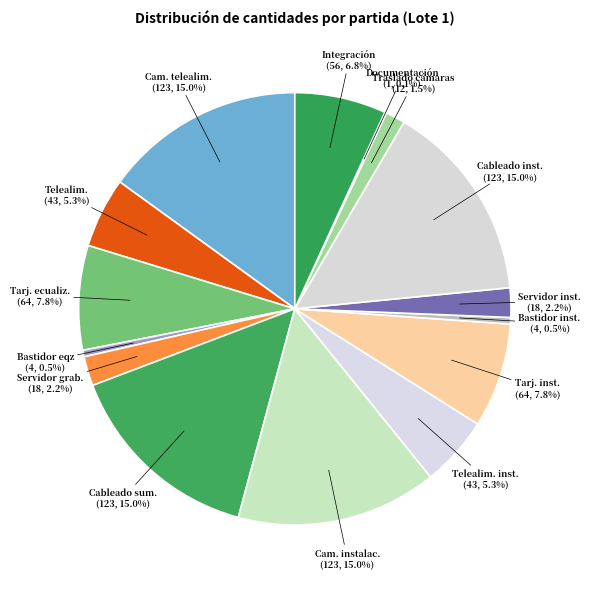

What percentage do Servidor grab. and Tarj. ecualiz. together represent?

10.0%